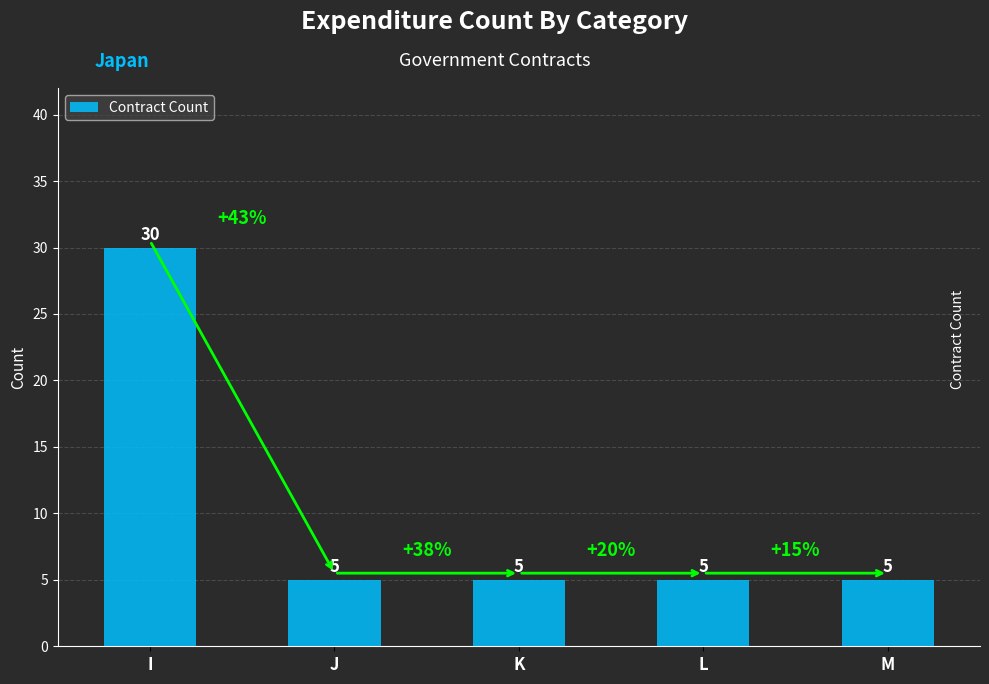

Reading left to right, list all the values displayed in this chart.

I=30	J=5	K=5	L=5	M=5